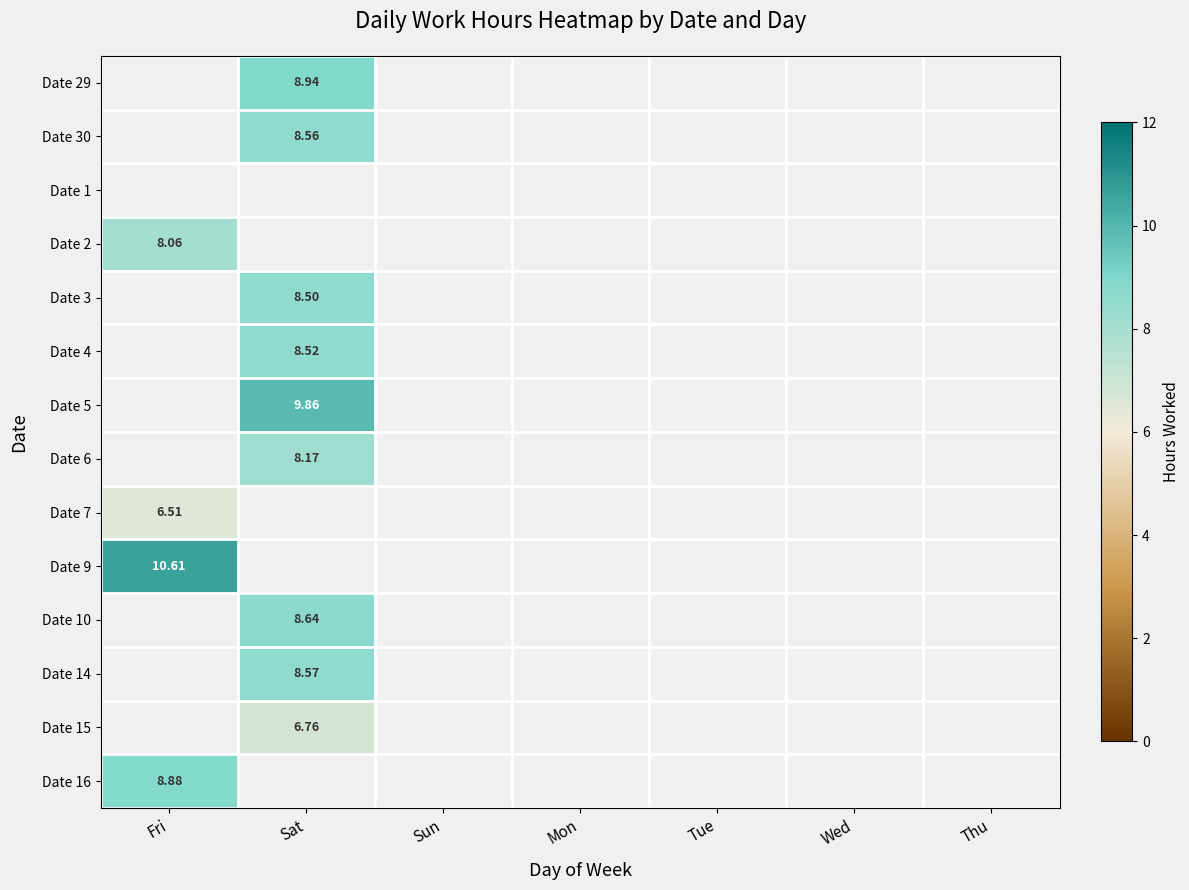

Count the number of data series in this chart.

14